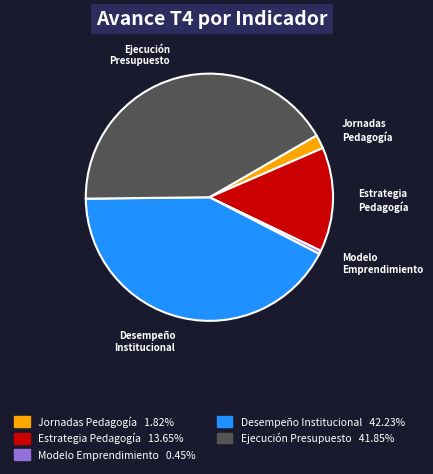

Does any single category account for the majority?

No